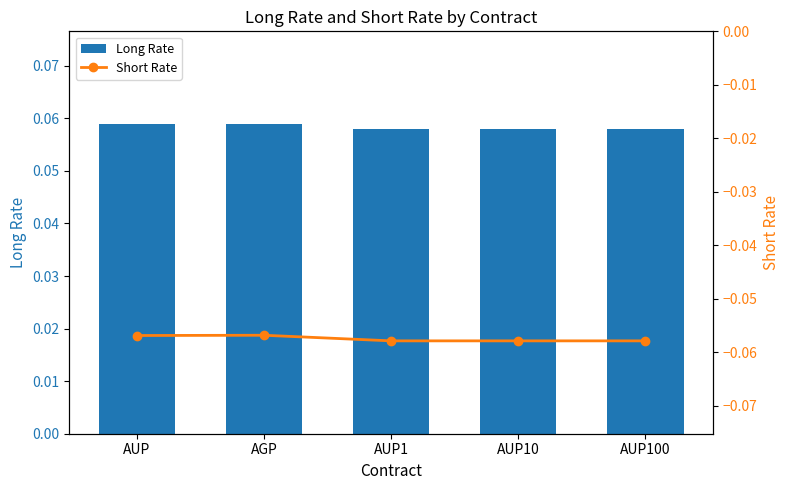

At which category does the chart reach its minimum across all series?

AUP1